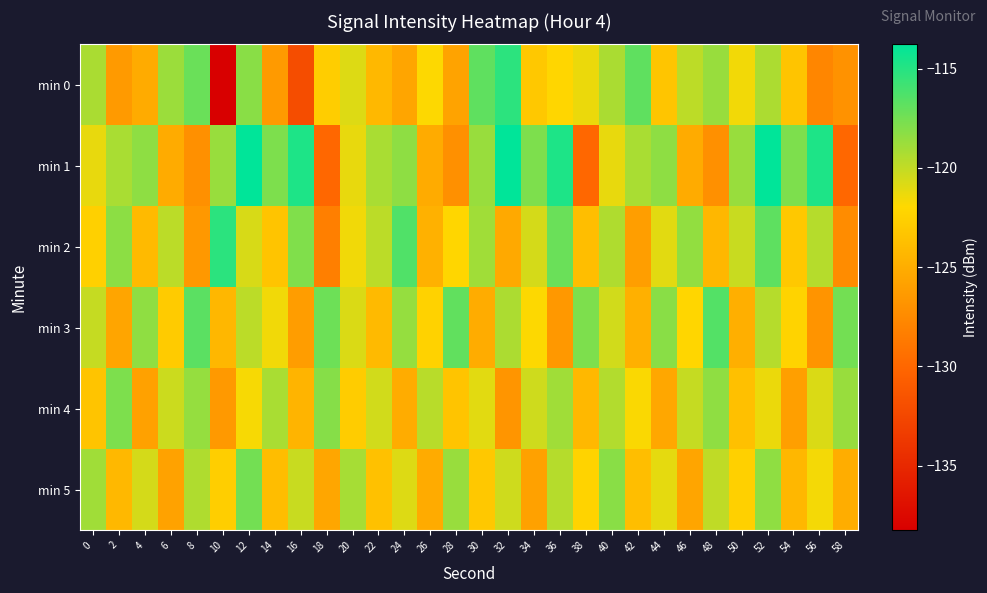

At which category does the chart reach its minimum across all series?

10